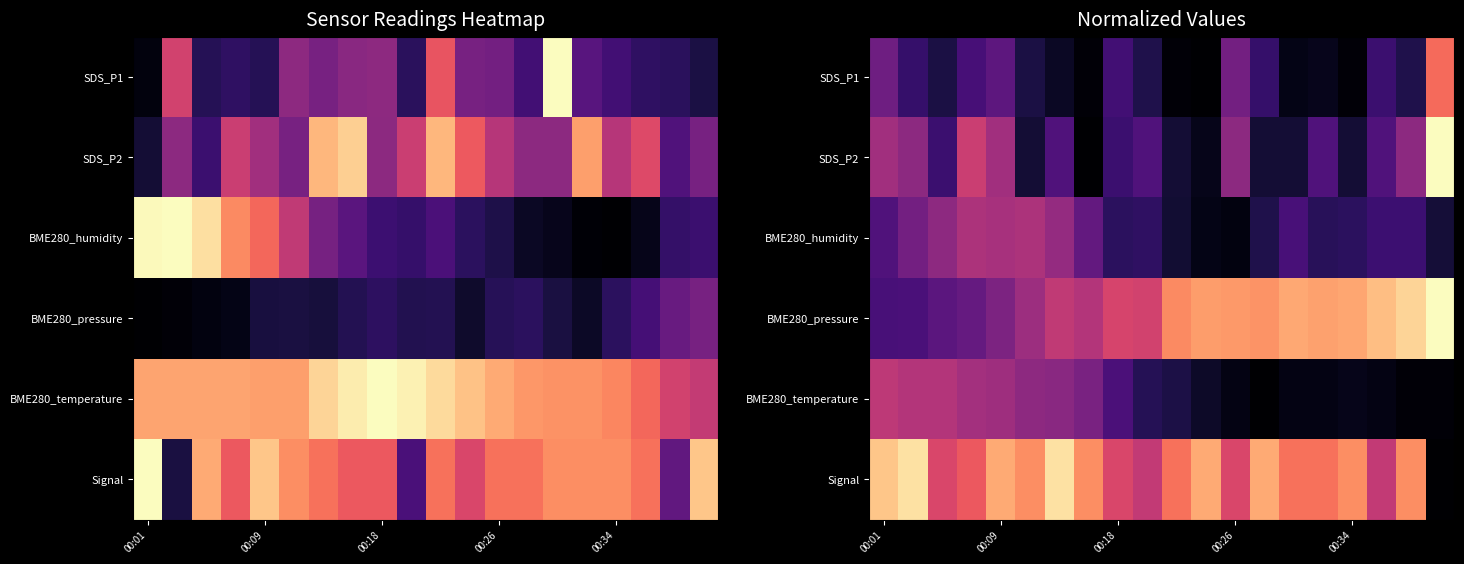

How many distinct data groups are displayed?

6